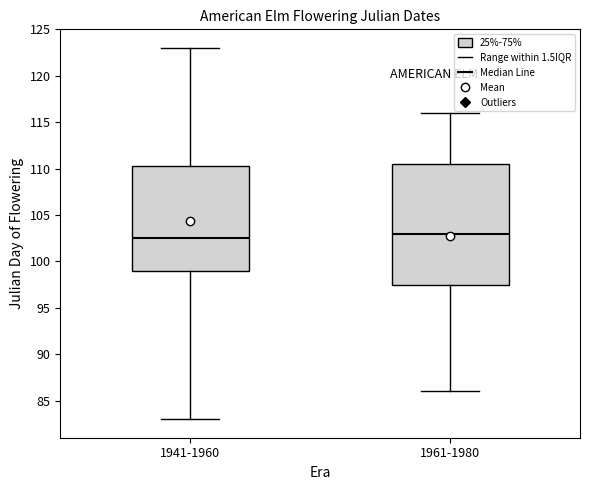

Which box has the highest median line?

1961-1980